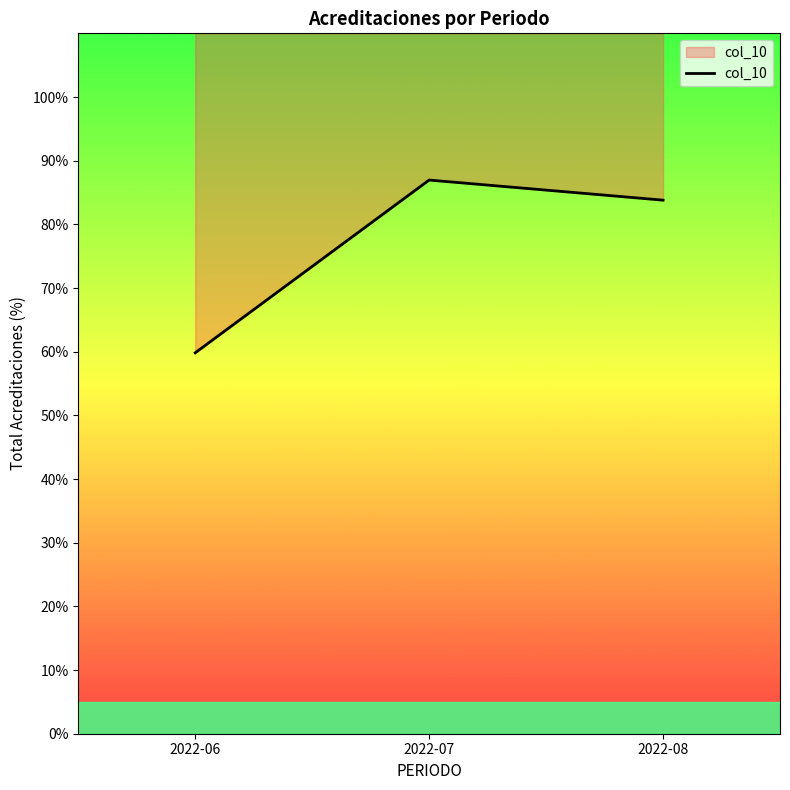

What is the minimum value shown in the chart?

59.8